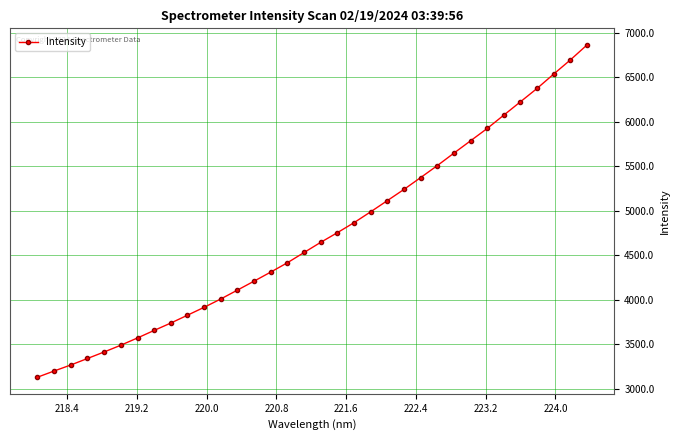

What is the greatest value displayed?

6860.8